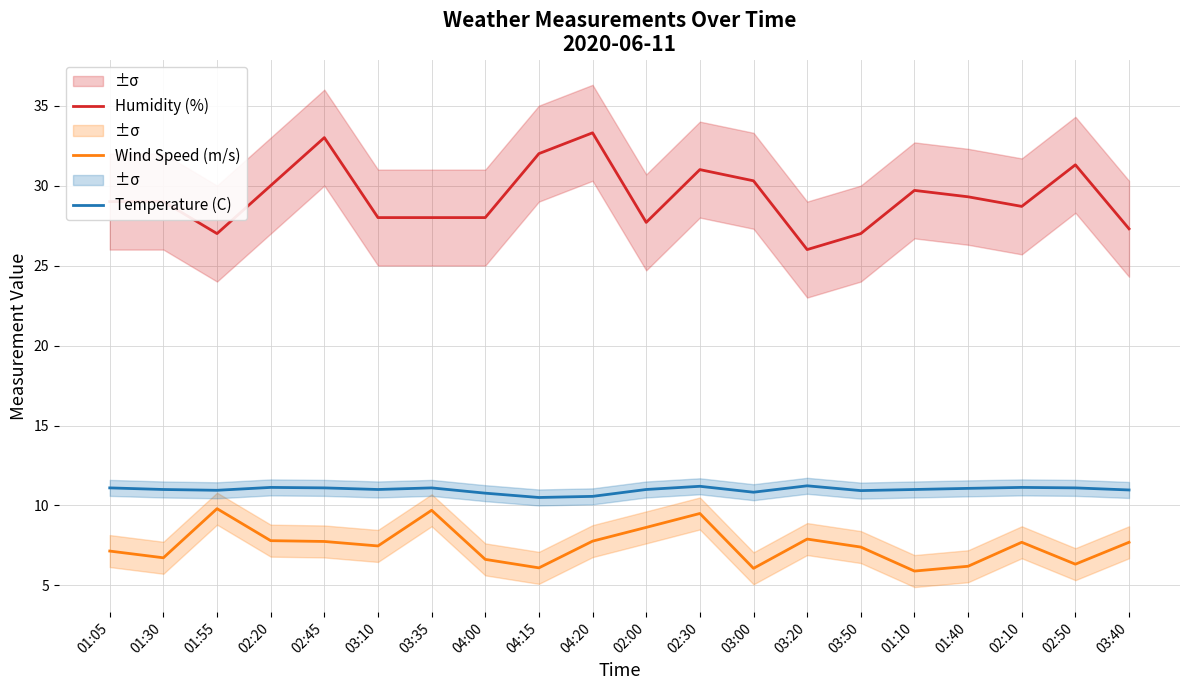

What is the minimum value shown in the chart?

5.9